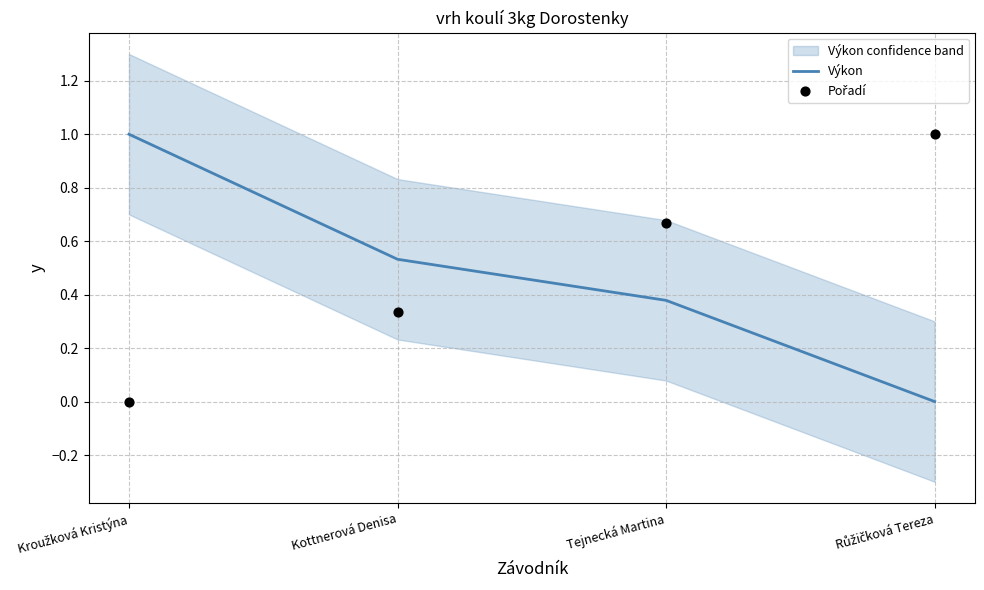

Is the value of Pořadí at Tejnecká Martina greater than the value of Výkon at Kroužková Kristýna?

No